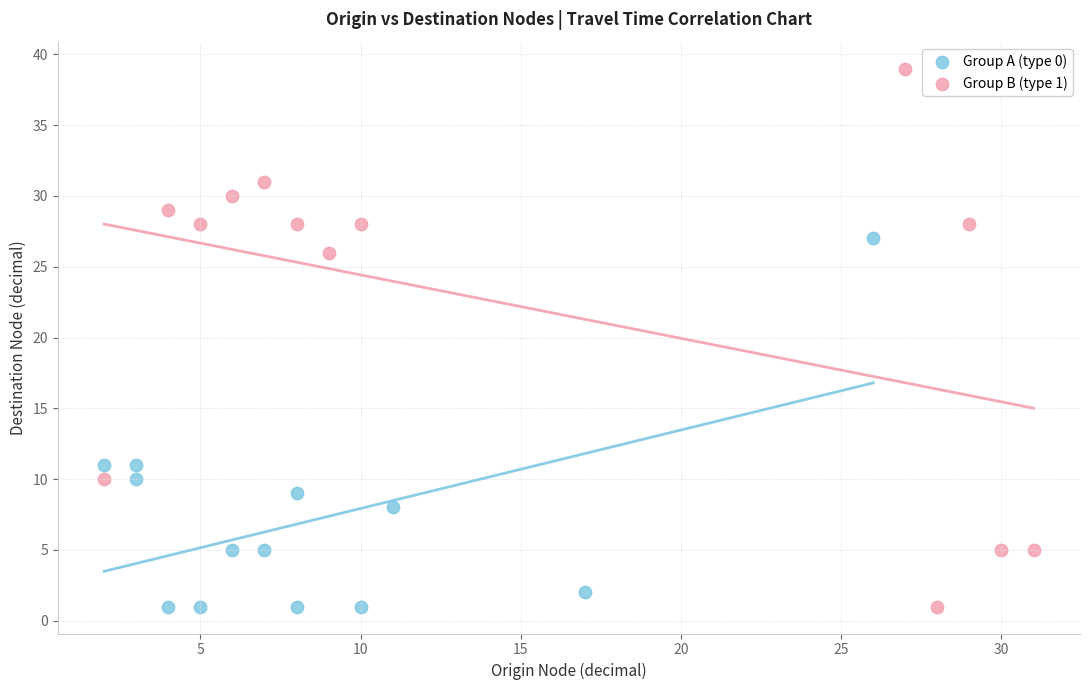

Which series reaches the maximum Y coordinate?

Group B (type 1)